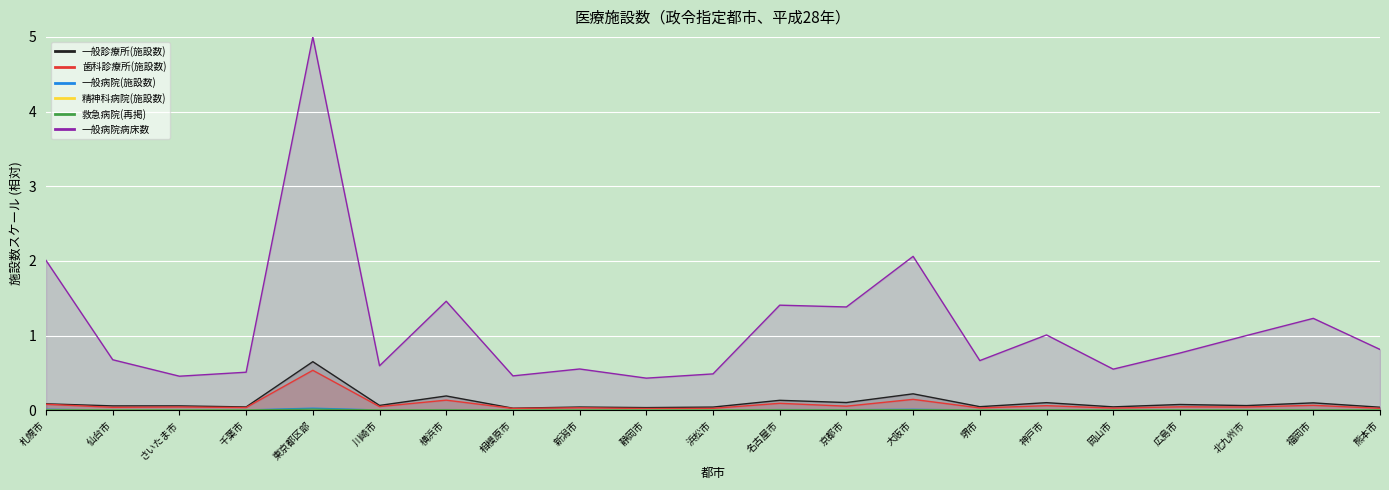

What is the value of the 歯科診療所(施設数) point at the 16th from the left?

0.1